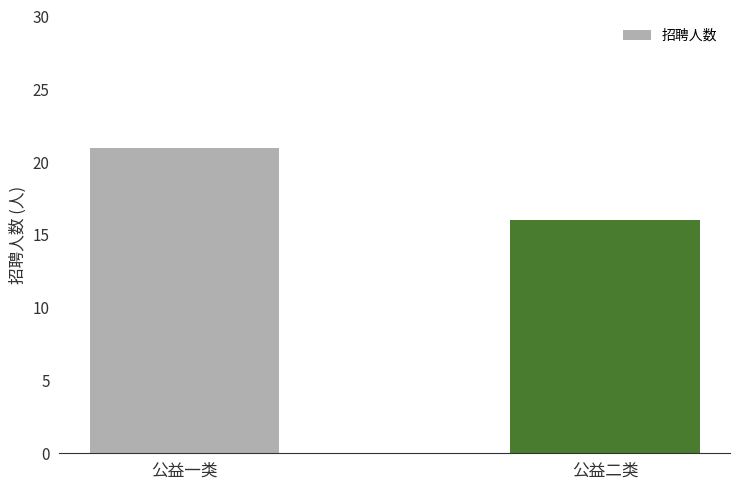

How many values are between 16 and 21?

2